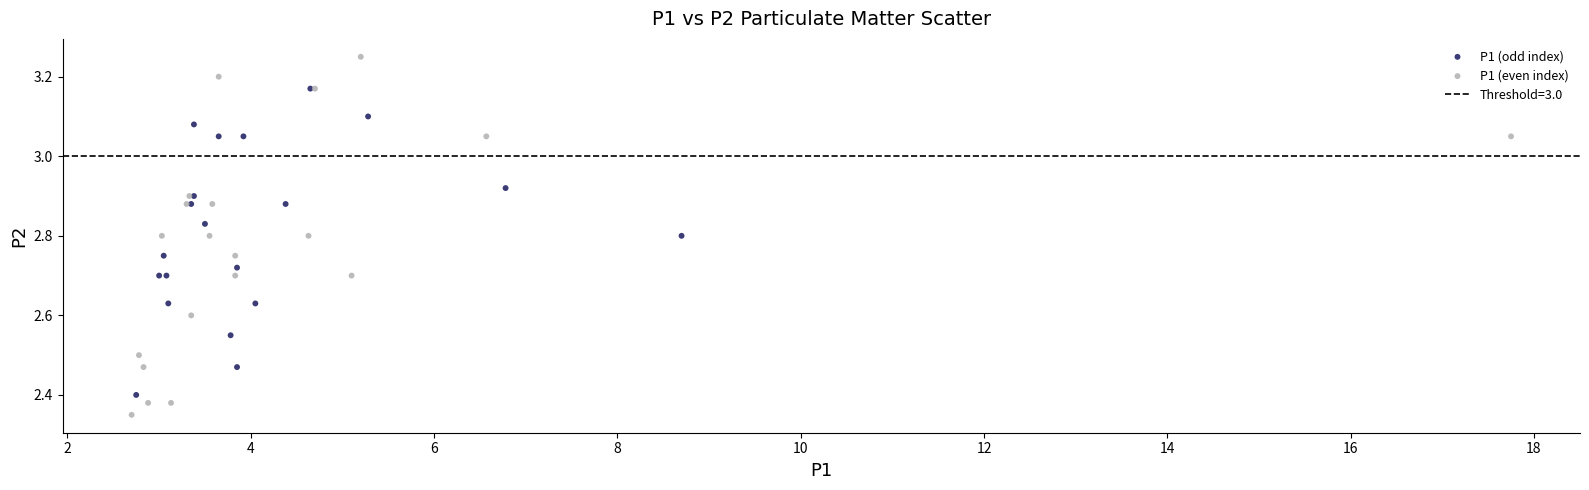

Which series reaches the maximum Y coordinate?

P1 (even index)